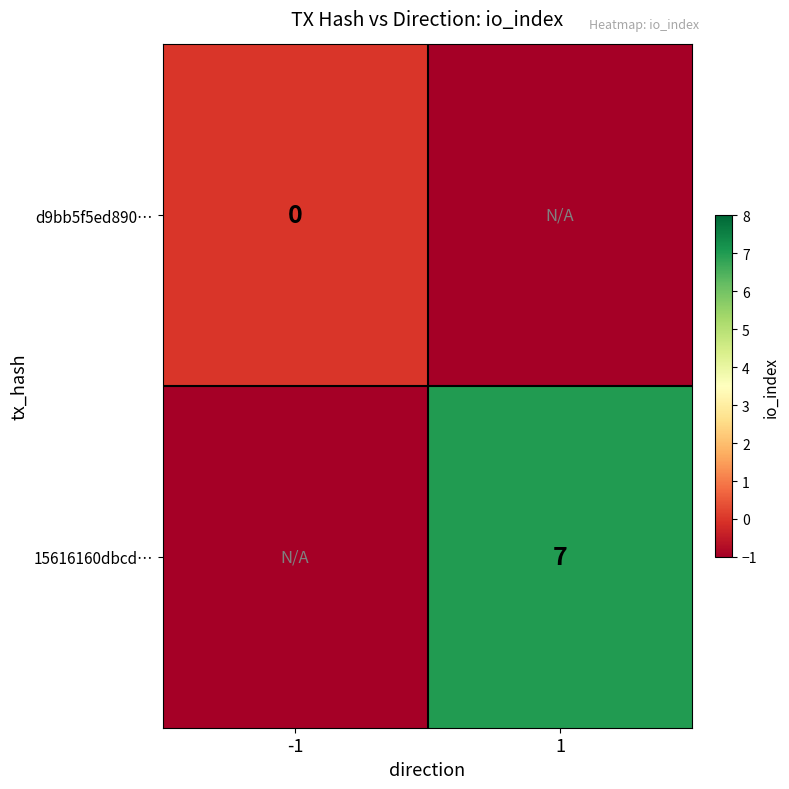

Is the value of 15616160dbcd… at 1 greater than the value of d9bb5f5ed890… at -1?

Yes